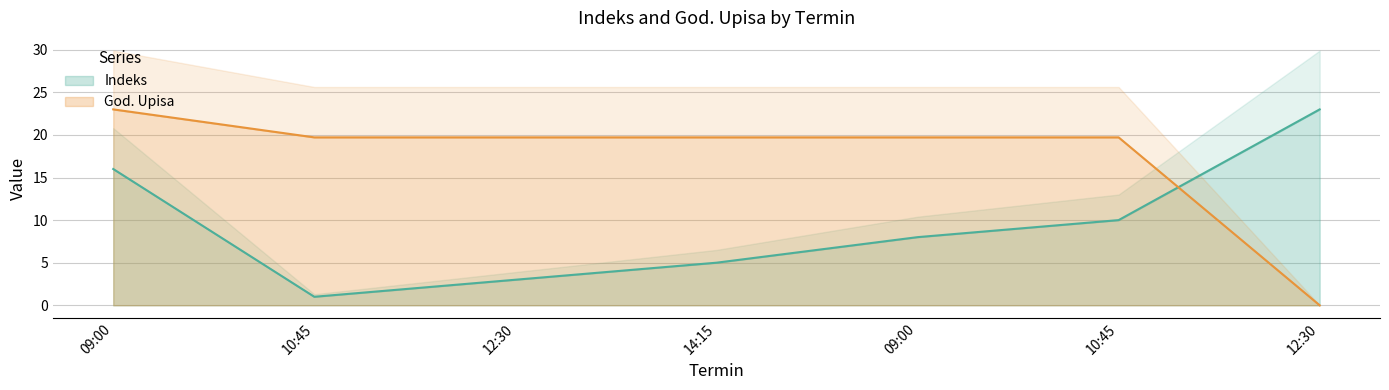

True or false: Indeks has more than 0 points higher than both neighbors.

False